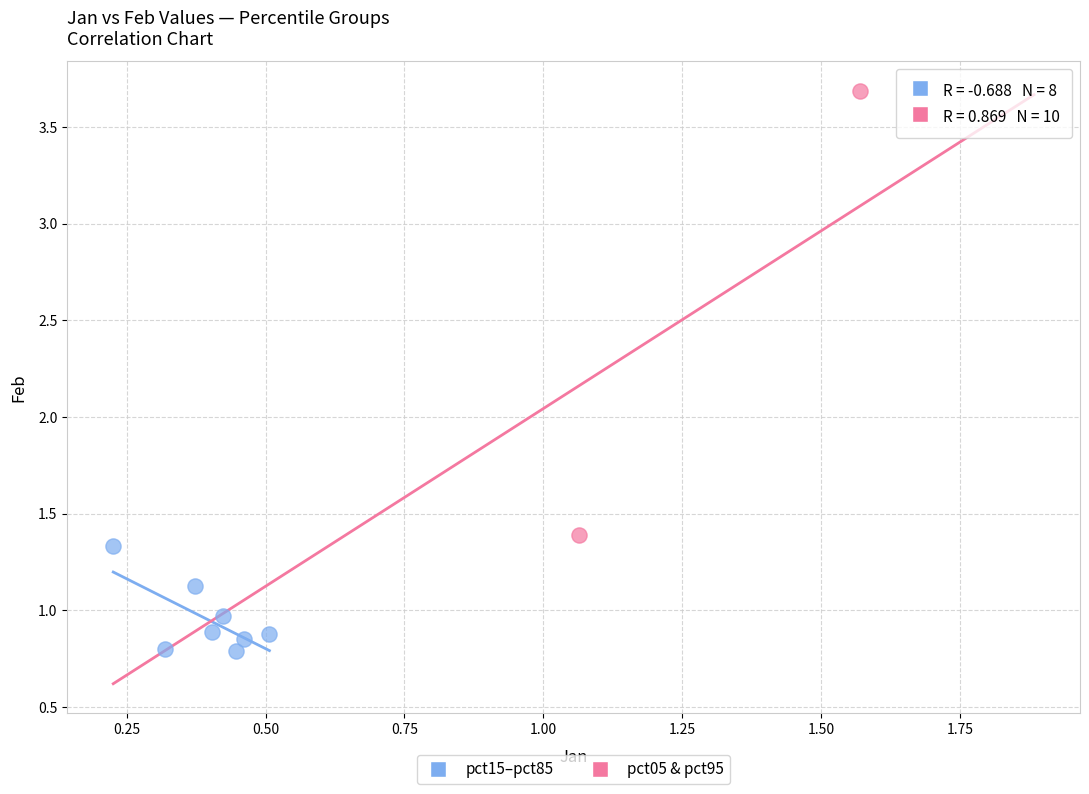

Which series contains the highest Y value?

pct05 & pct95